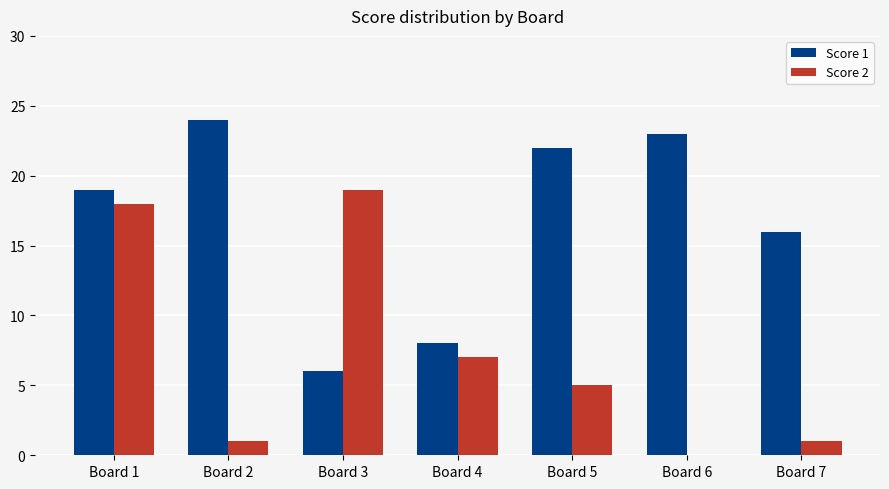

What is the total value across all series at Board 3?

25